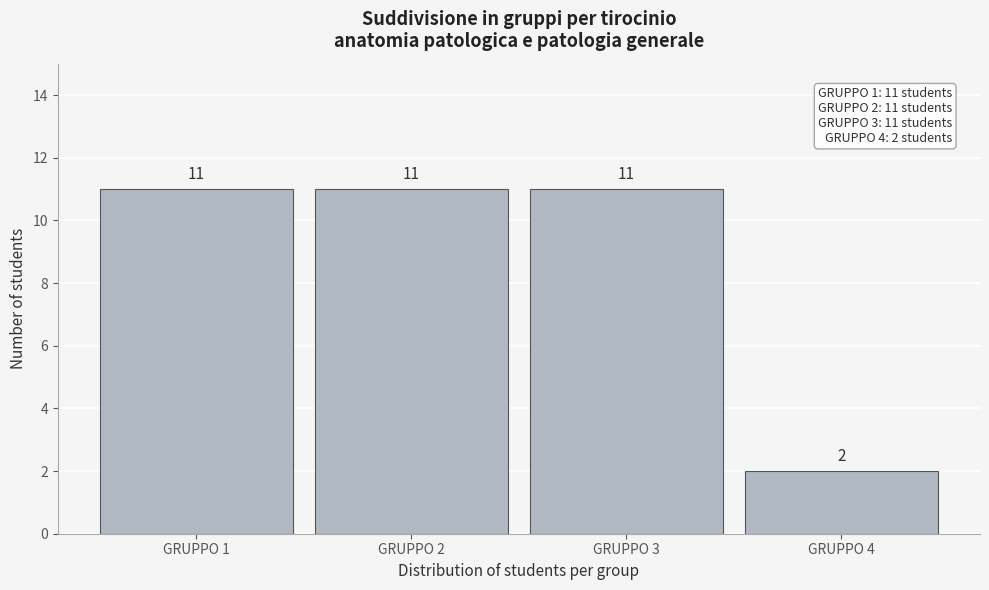

Reading left to right, extract all data points from this chart.

GRUPPO 1=11	GRUPPO 2=11	GRUPPO 3=11	GRUPPO 4=2